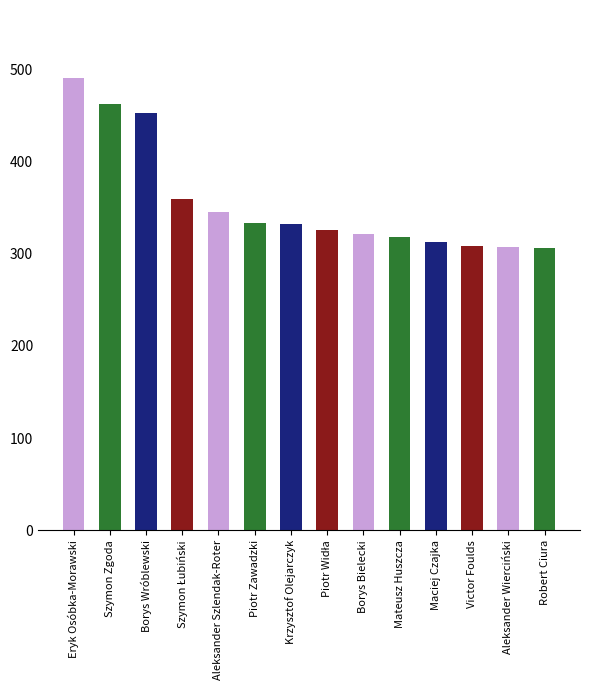

Does the chart contain stacked bars?

No